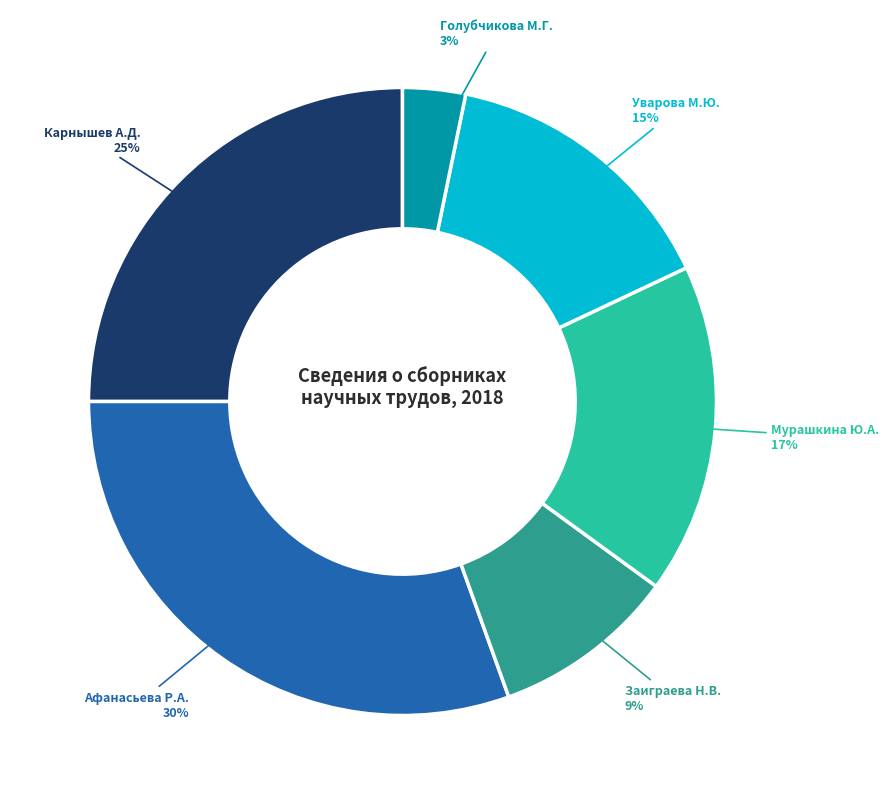

To the nearest percent, what is the average slice percentage?

17%